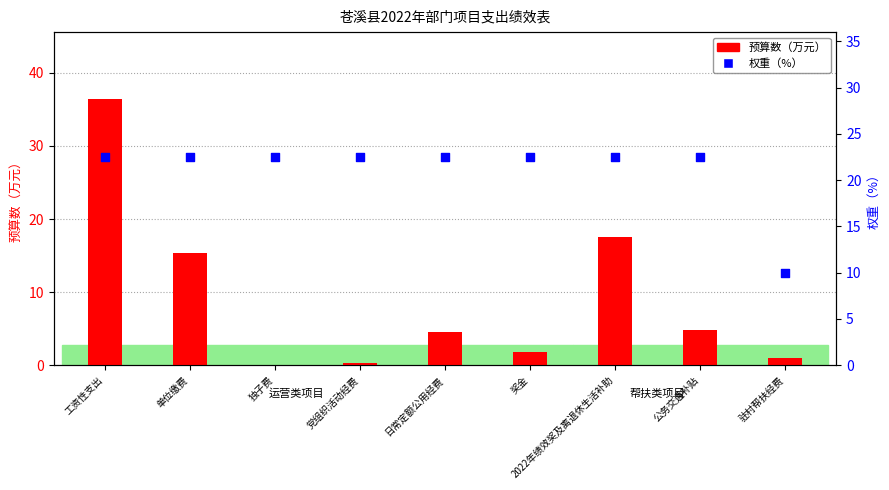

At which category is the sum across all series the highest?

工资性支出